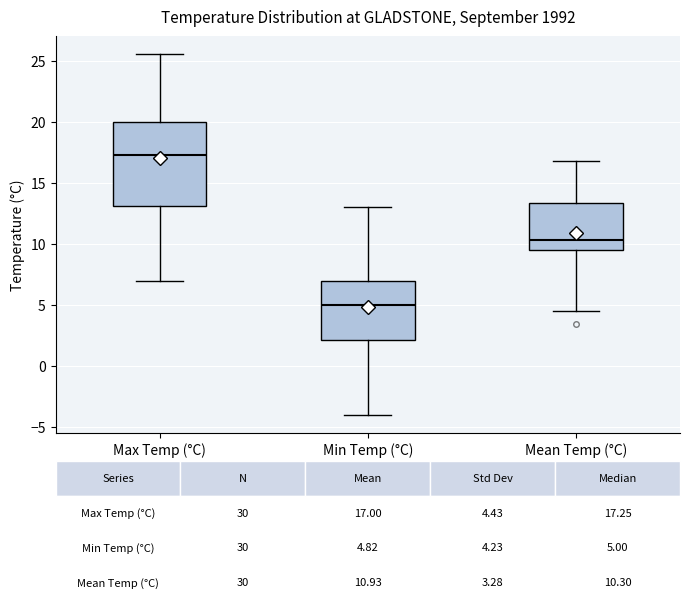

Comparing the boxes themselves (not the whiskers), which one is the tallest?

Max Temp (°C)